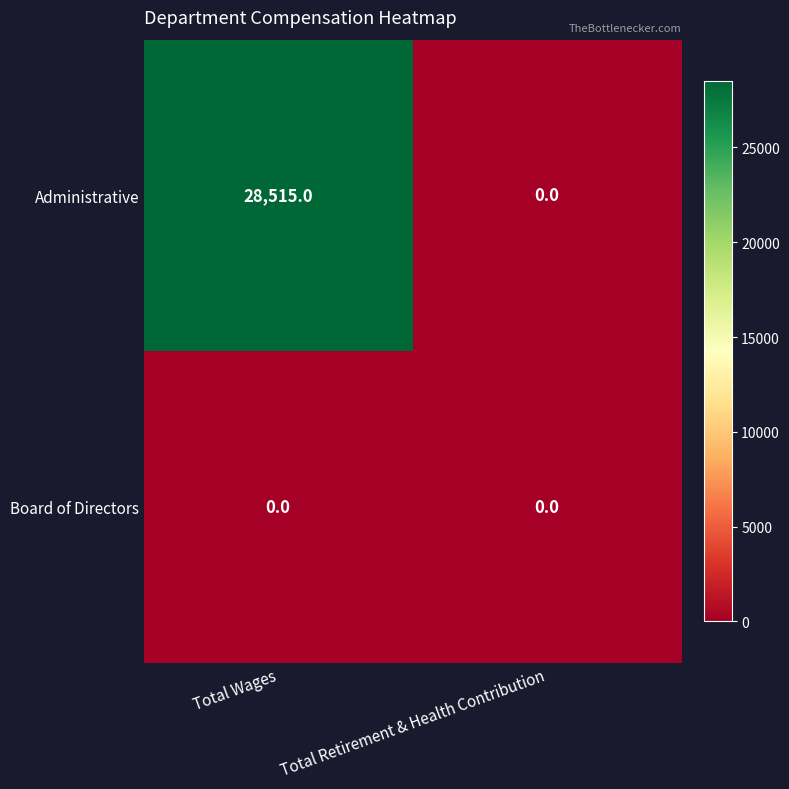

What is the difference between the maximum and minimum values in the Administrative series?

28515